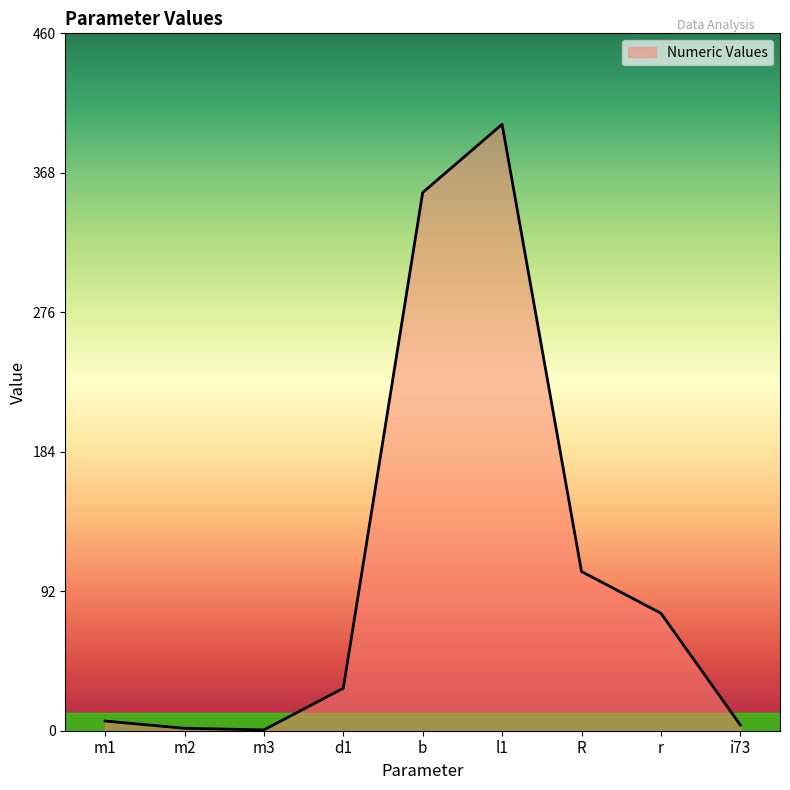

What is the difference between the values at r and d1?

49.5